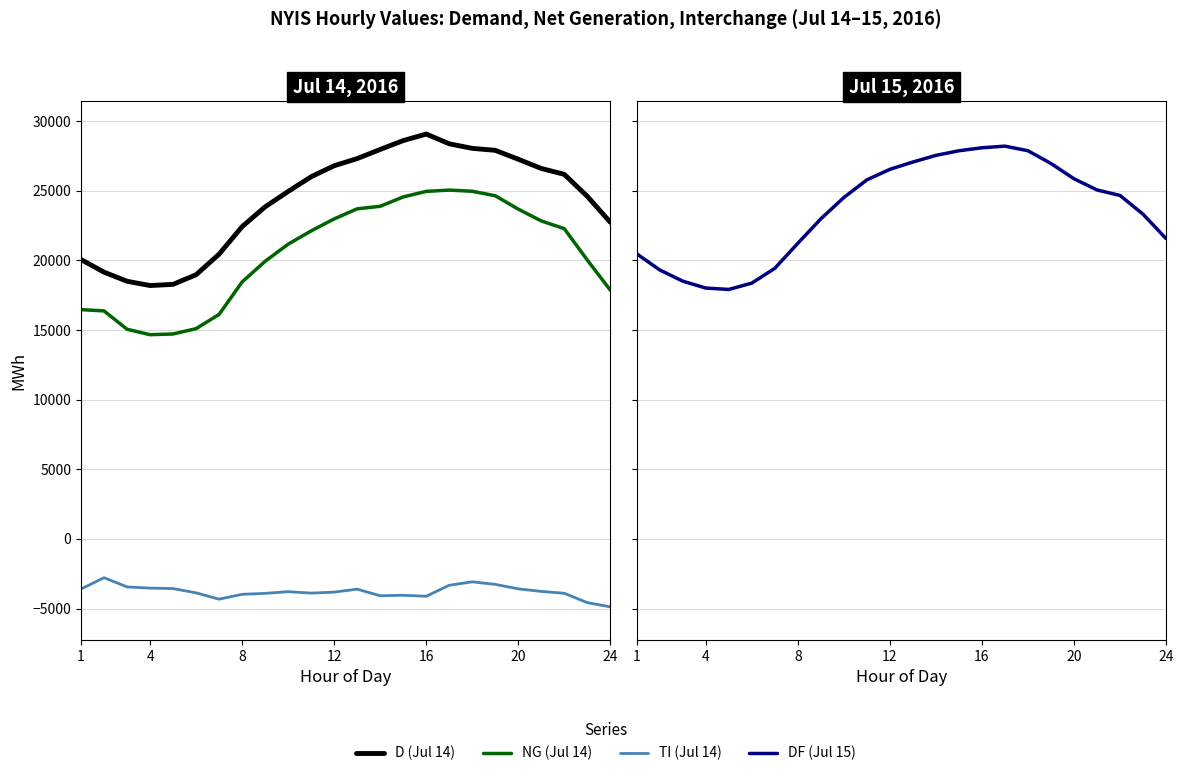

What is the maximum value shown in the chart?

29081